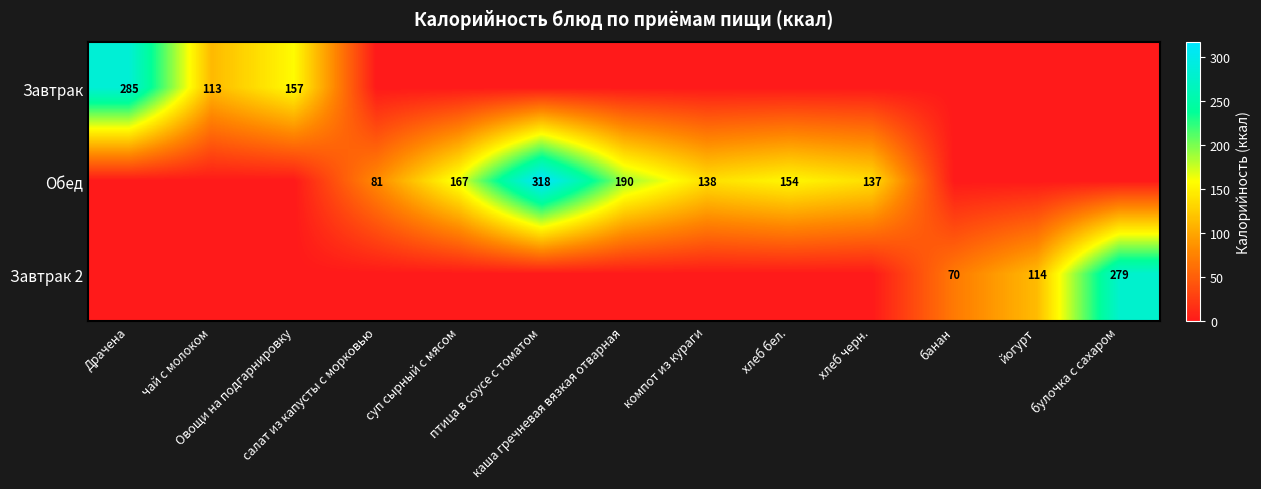

True or false: Обед has a value of 154 at хлеб бел..

True